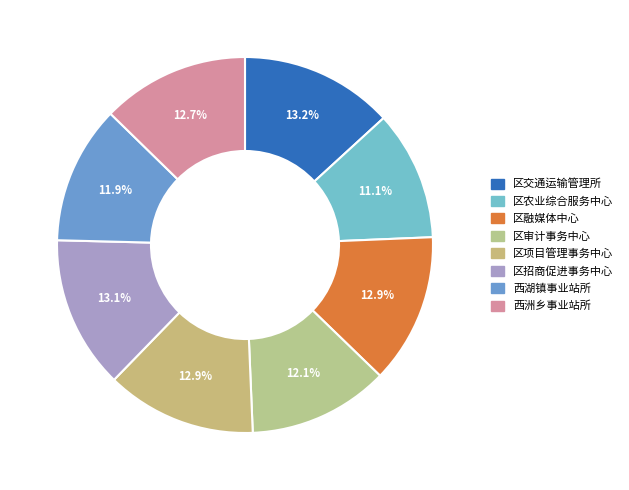

To the nearest percent, what is the difference between the 区农业综合服务中心 and 区融媒体中心 slice percentages?

2%